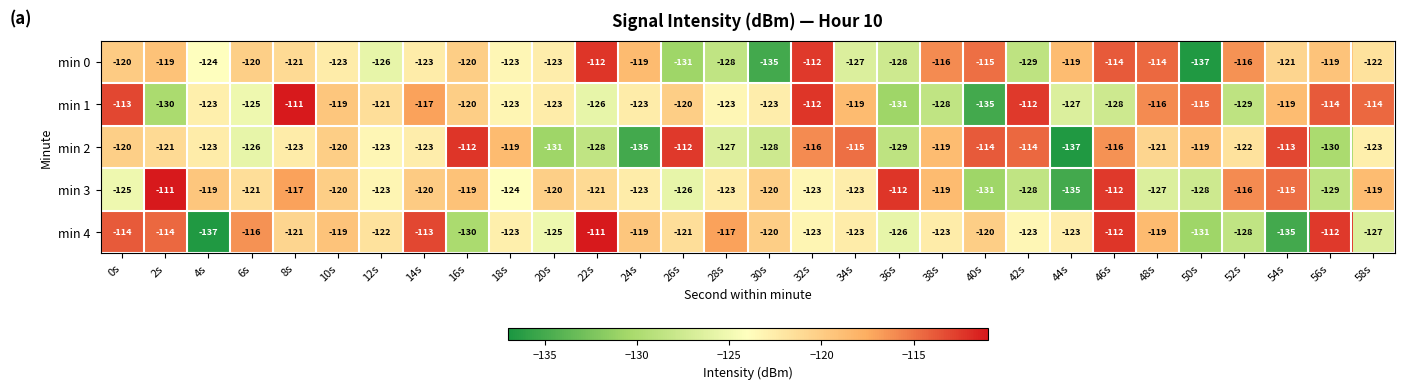

At which category is the sum across all series the highest?

46s